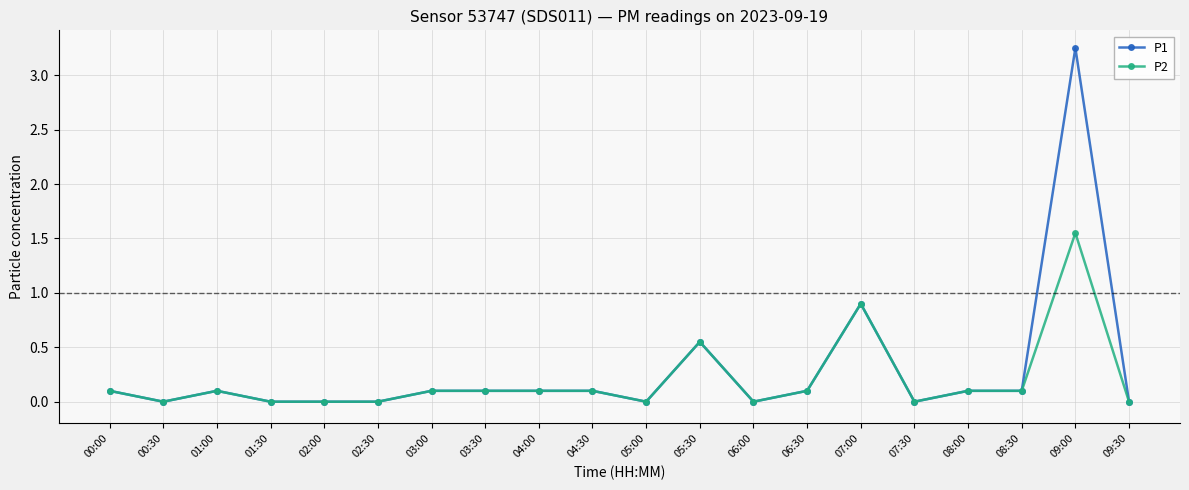

Which series has the widest spread of values?

P1